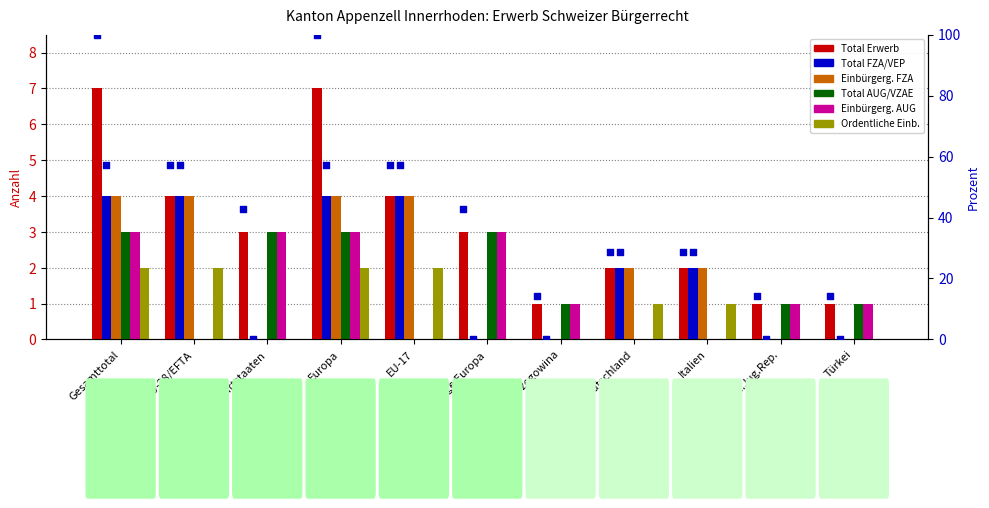

What are all the series names shown in the legend?

Total Erwerb, Total FZA/VEP, Einbürgerg. FZA, Total AUG/VZAE, Einbürgerg. AUG, Ordentliche Einb.